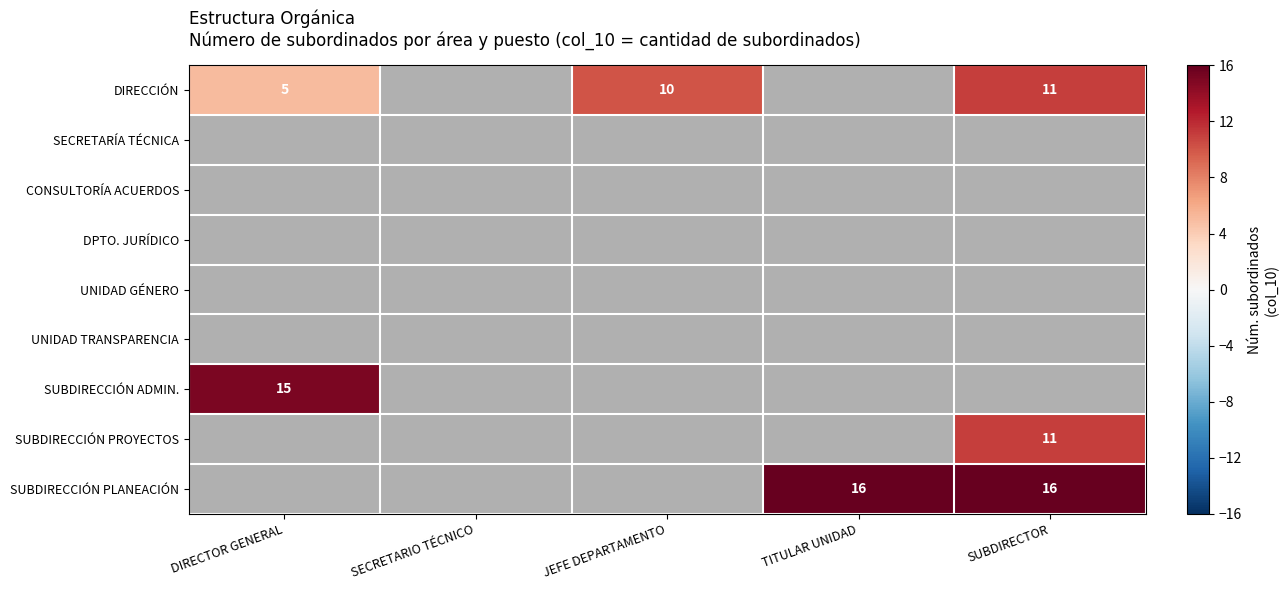

Is the value of SECRETARÍA TÉCNICA at DIRECTOR GENERAL greater than the value of DIRECCIÓN at JEFE DEPARTAMENTO?

No